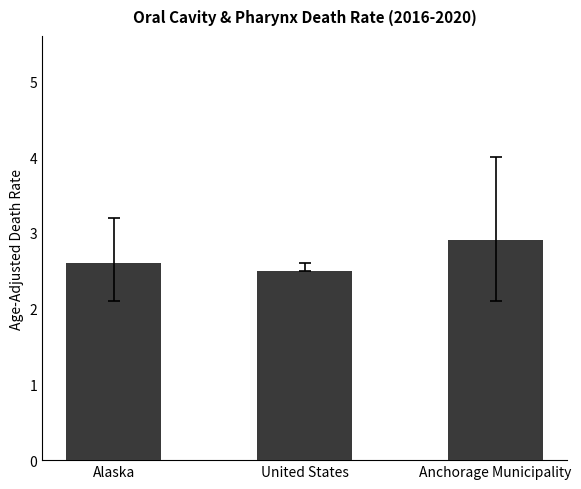

Which label corresponds to the smallest value in the chart?

United States